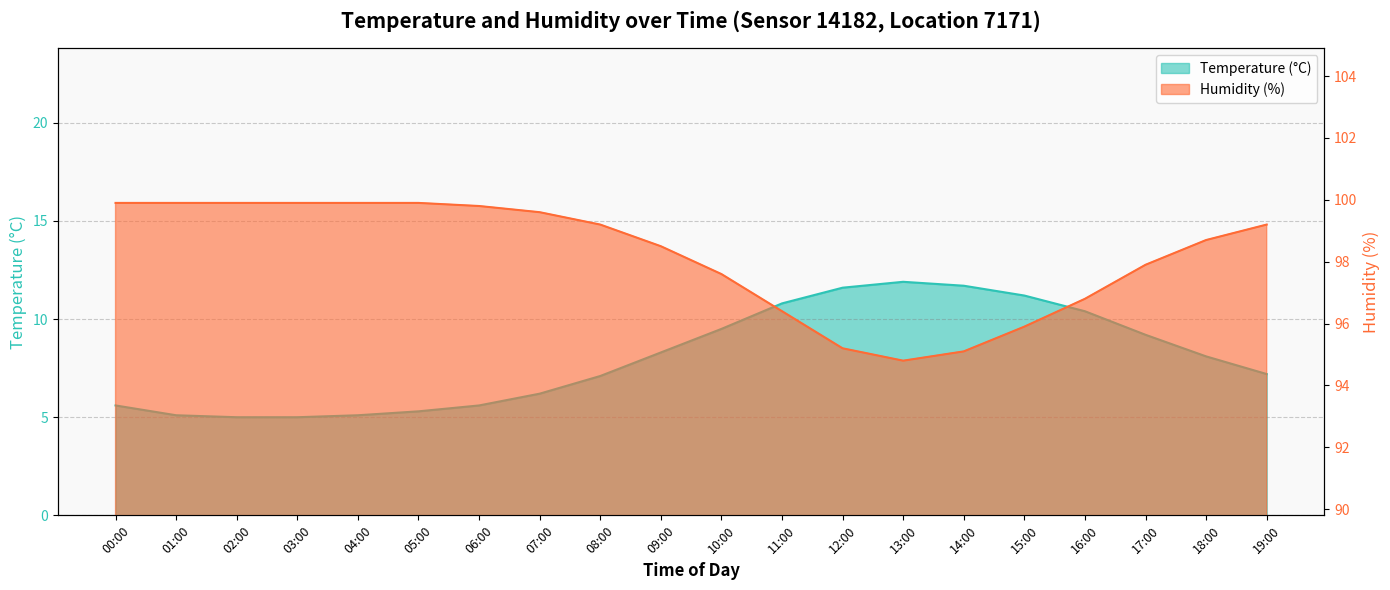

At which category is the sum across all series the highest?

11:00